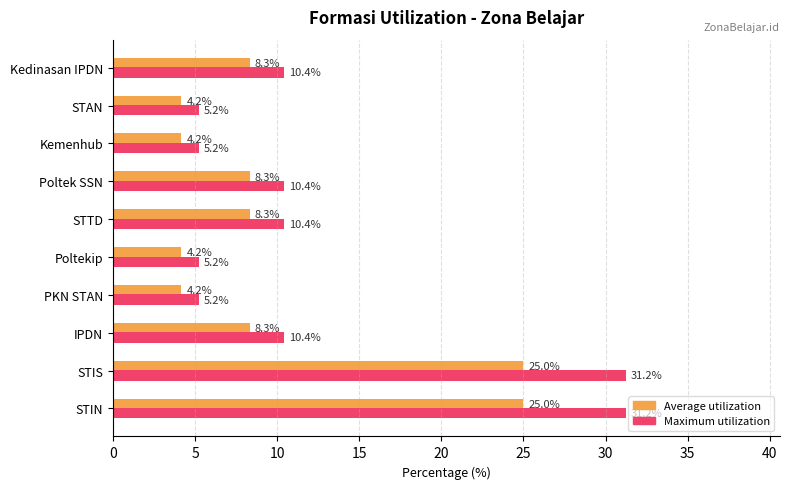

What is the sum of all Average utilization values?

100.0